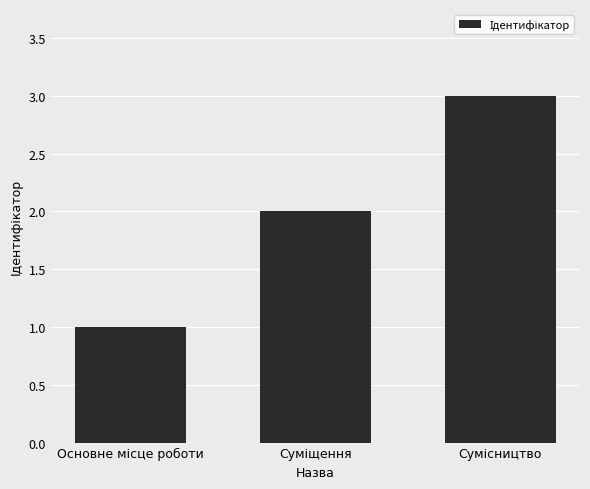

What is the maximum value shown in the chart?

3